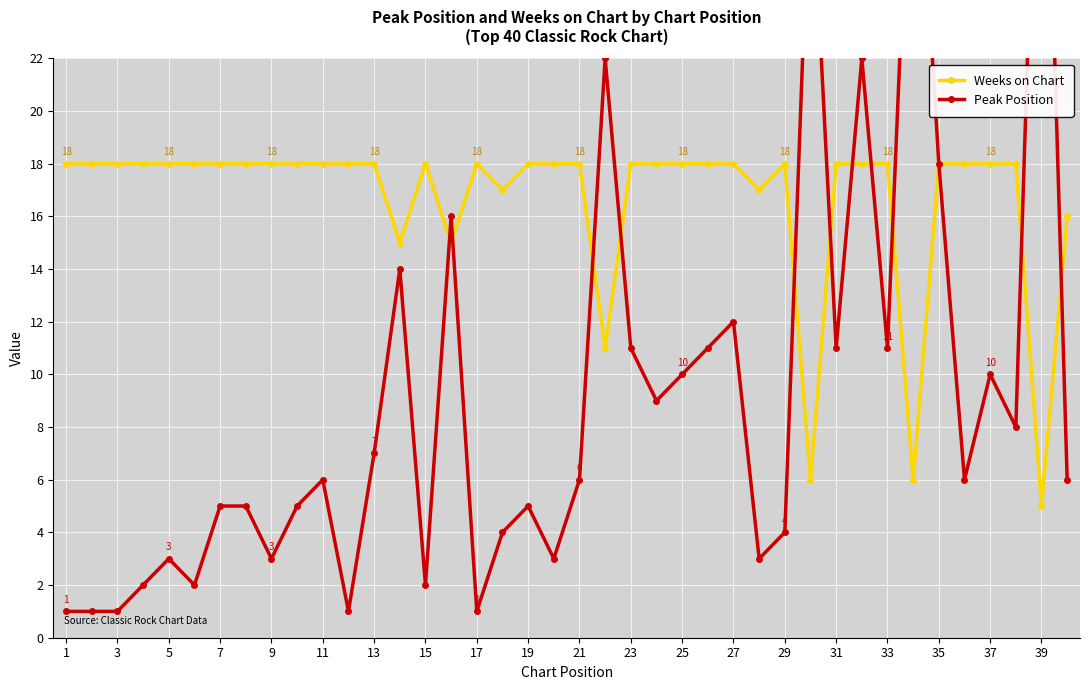

At which label does Weeks on Chart reach its minimum?

39